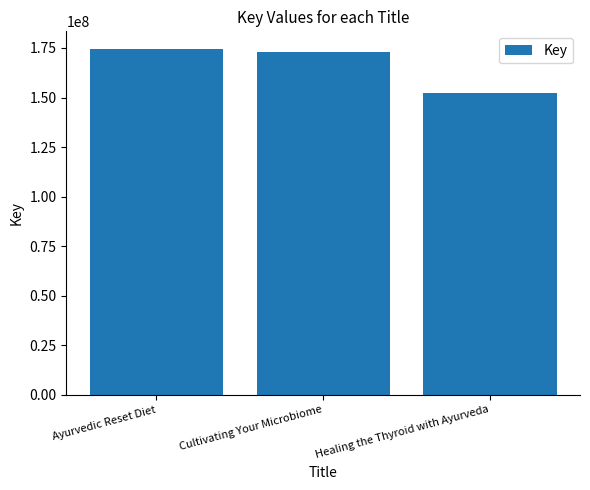

What position from the left is Cultivating Your Microbiome?

2